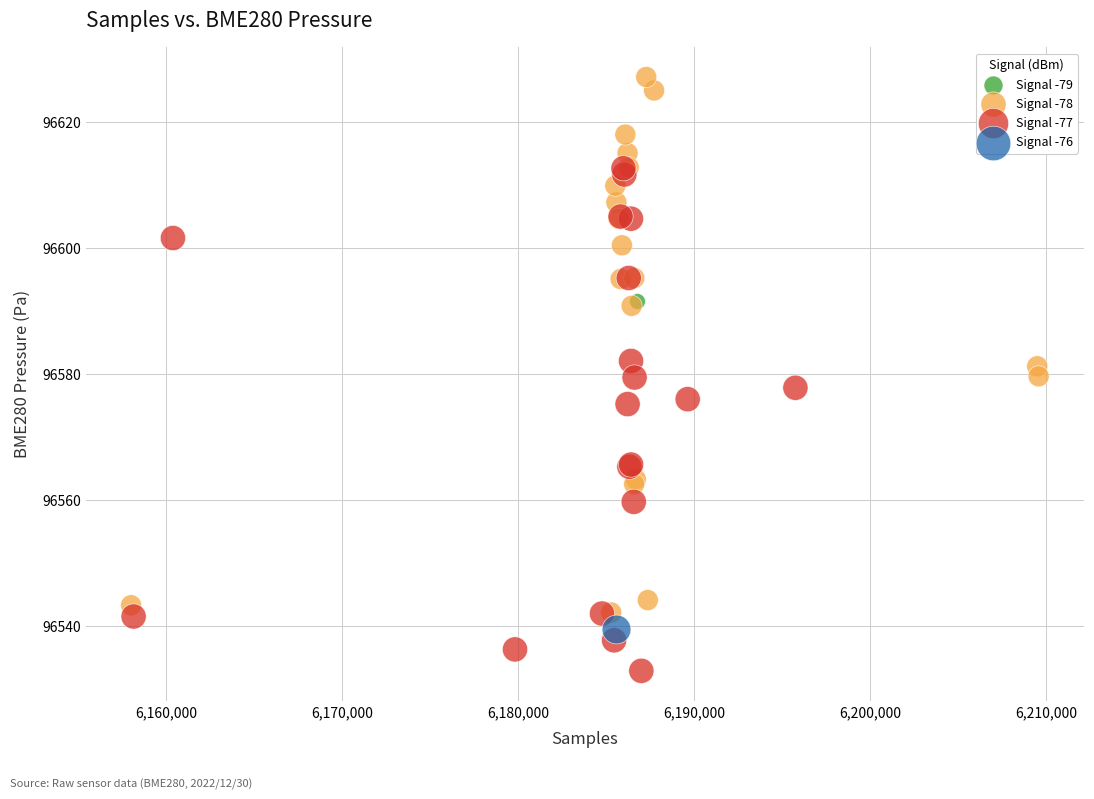

What are all the series names shown in the legend?

Signal -79, Signal -78, Signal -77, Signal -76